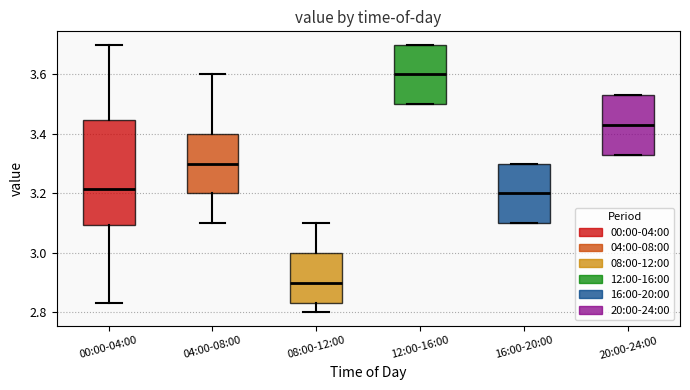

Reading left to right, read every box against the y-axis: the position of its median line, the range the box covers, and the ends of its whiskers. The values are not printed on the chart, so give them approximately, as read against the axis.

00:00-04:00: median 3.22, box 3.10 to 3.44, whiskers 2.84 to 3.70
04:00-08:00: median 3.30, box 3.20 to 3.40, whiskers 3.10 to 3.60
08:00-12:00: median 2.90, box 2.84 to 3.00, whiskers 2.80 to 3.10
12:00-16:00: median 3.60, box 3.50 to 3.70, whiskers 3.50 to 3.70
16:00-20:00: median 3.20, box 3.10 to 3.30, whiskers 3.10 to 3.30
20:00-24:00: median 3.44, box 3.34 to 3.54, whiskers 3.34 to 3.54